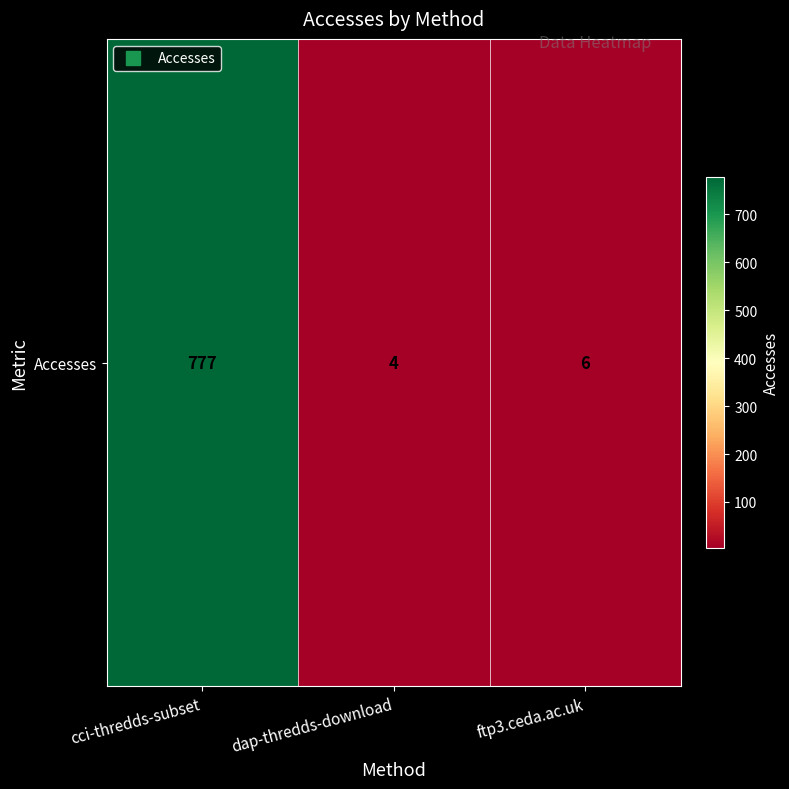

What is the difference between the values at dap-thredds-download and ftp3.ceda.ac.uk?

2